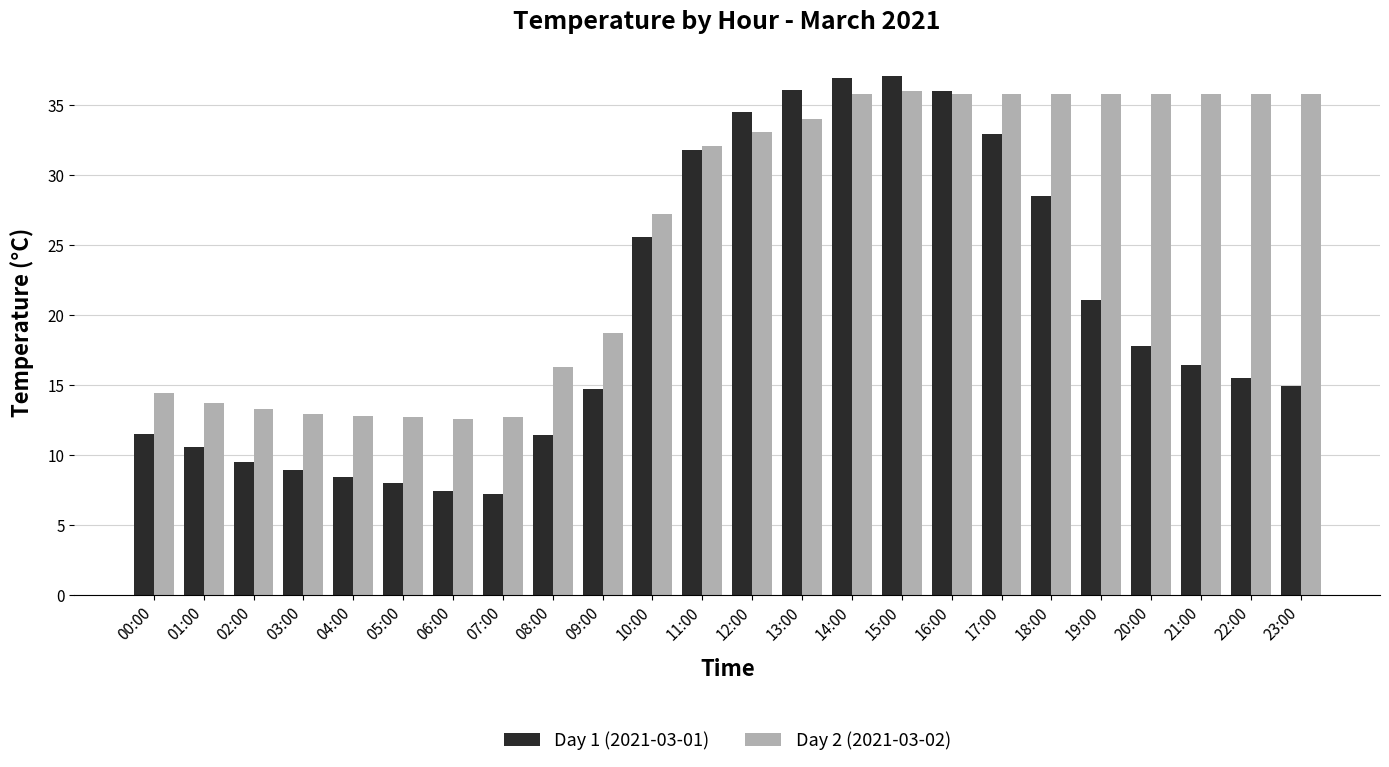

What is the label of the 5th bar from the left?

04:00